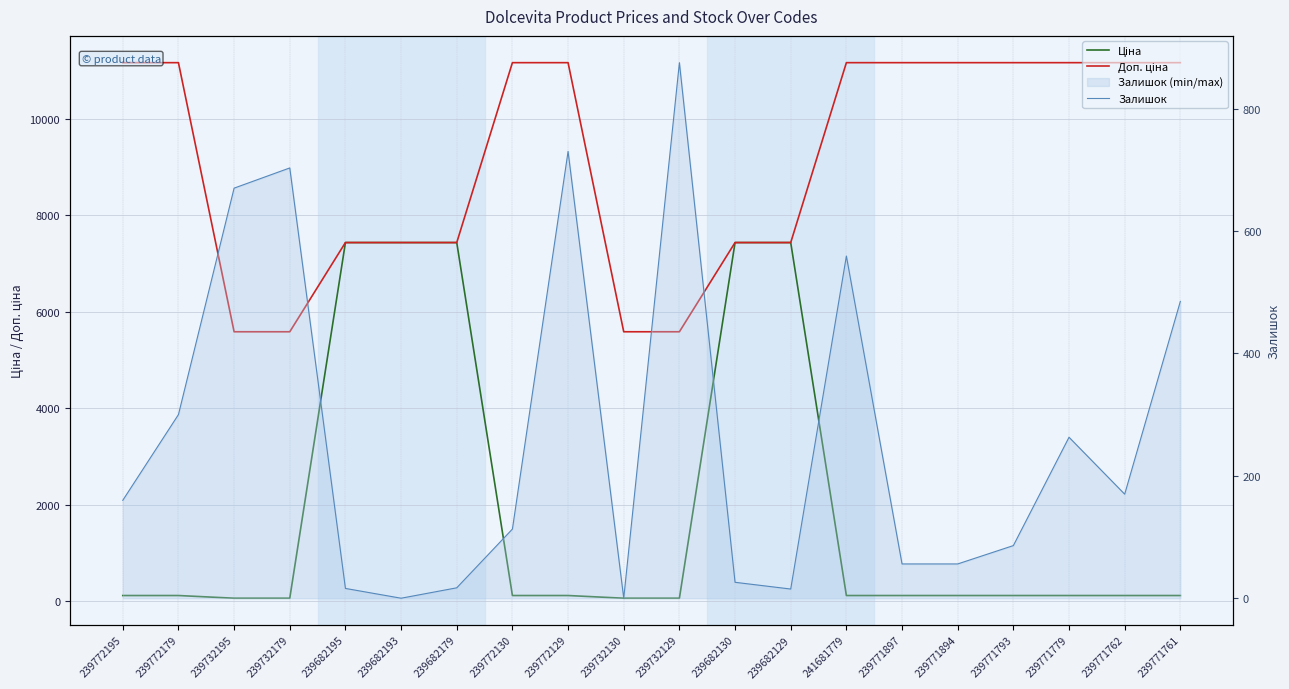

The Ціна series shows 7436.2 at 239682193. True or false?

True